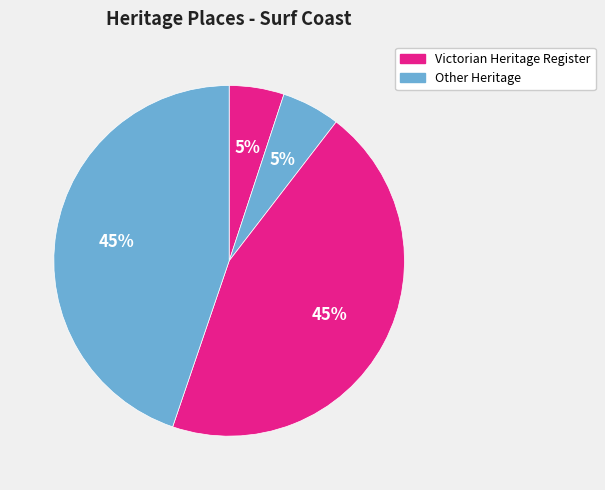

How many slices are in this pie chart?

4